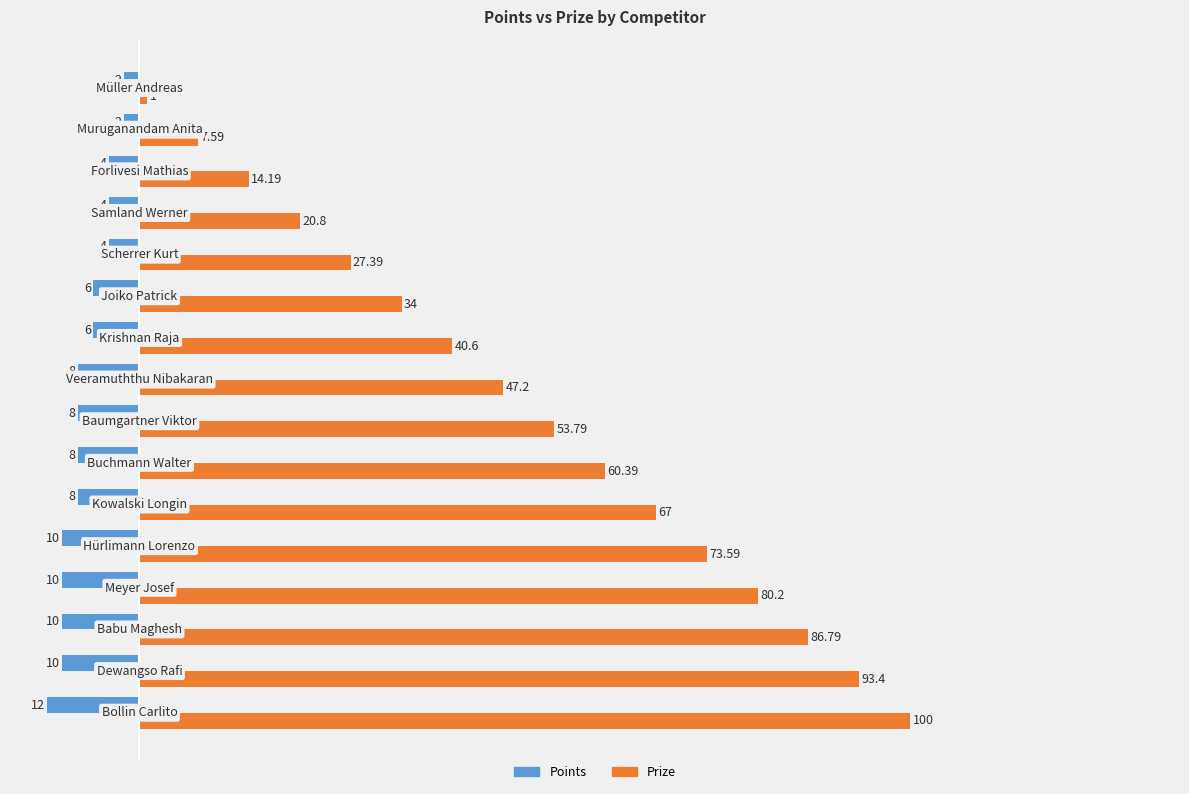

Rank the series by their average value, from lowest to highest.

Points, Prize